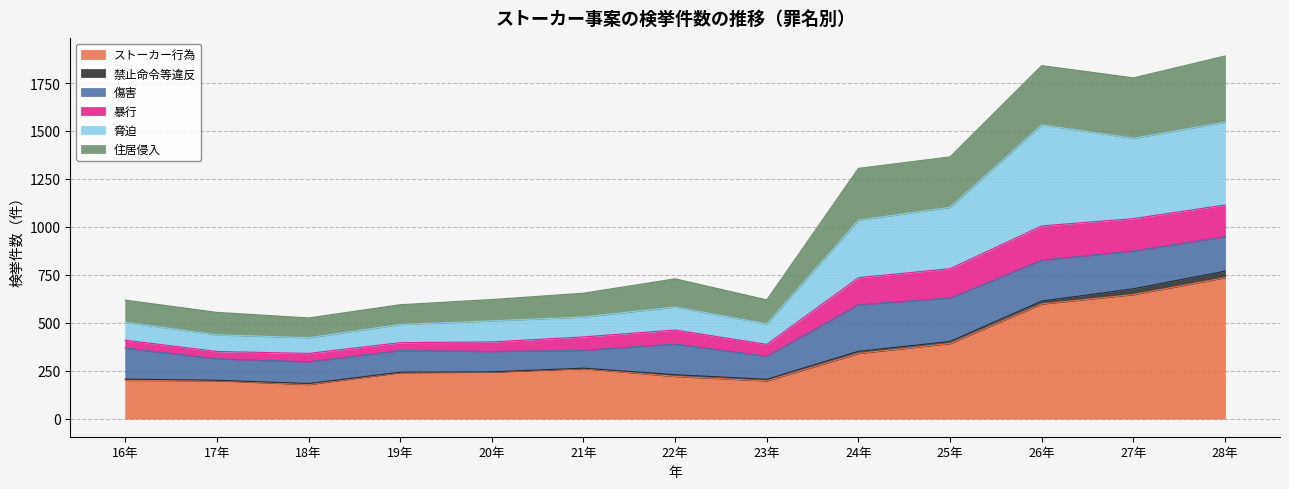

Which category has the lowest value in the ストーカー行為 series?

18年